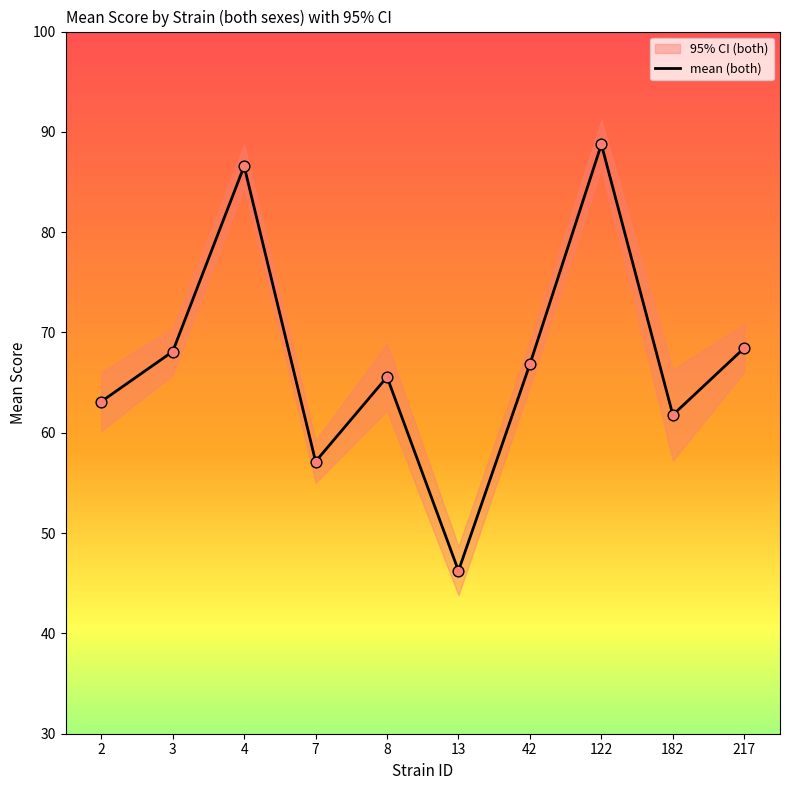

What is the change in value from 2 to 7?

-6.0